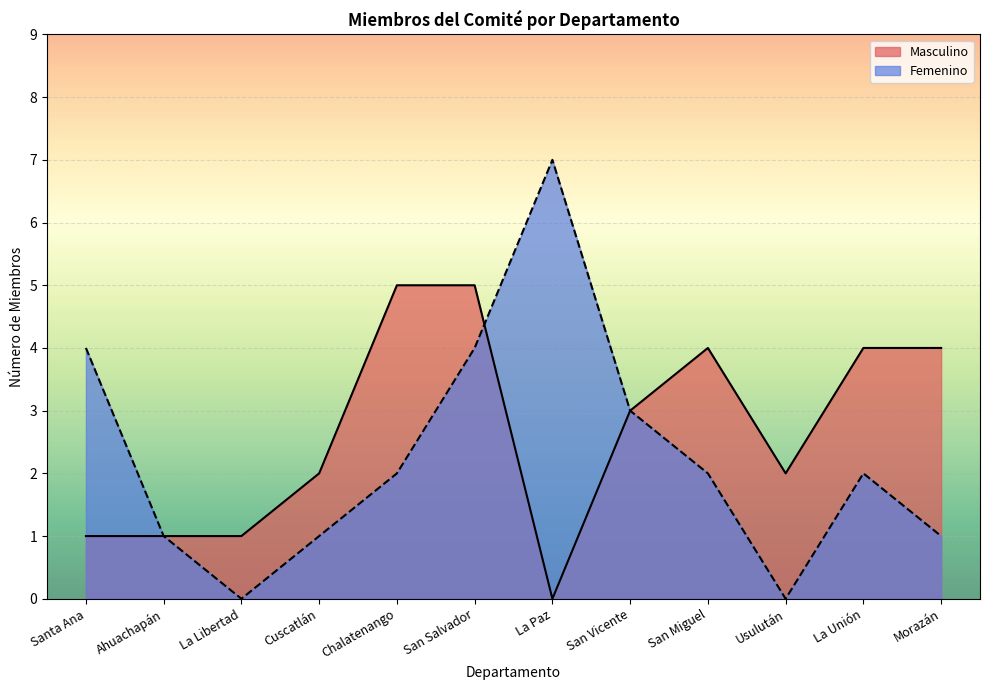

Between which two adjacent categories do Femenino and Masculino first intersect?

San Salvador and La Paz